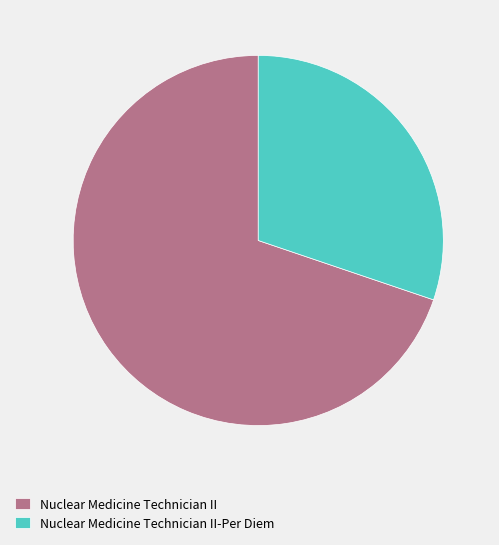

Is it true that Nuclear Medicine Technician II is 70% of the pie?

True